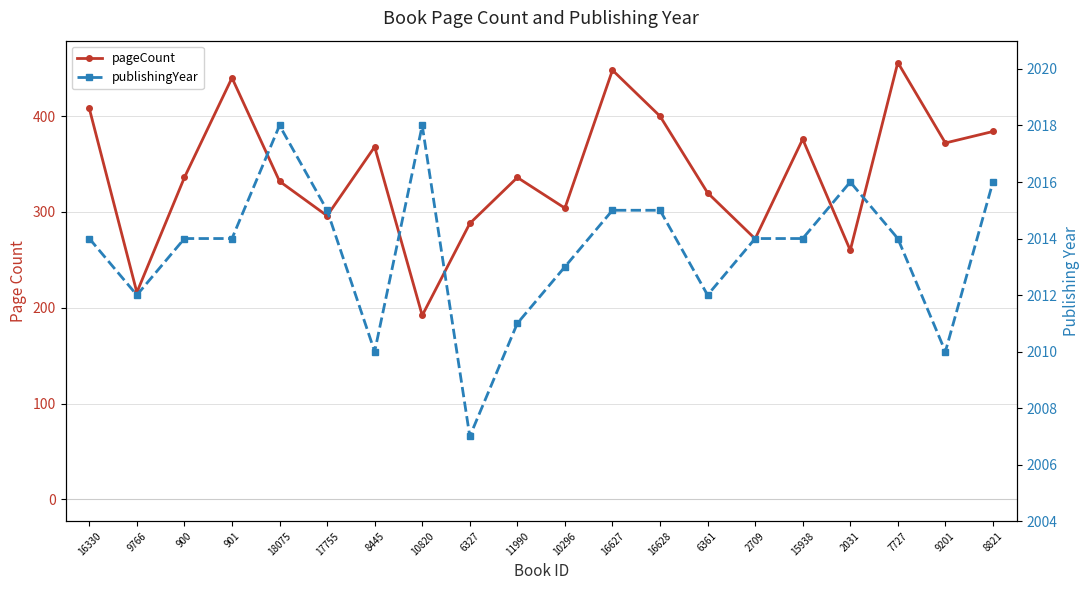

Is this an area chart (filled region under the line)?

No